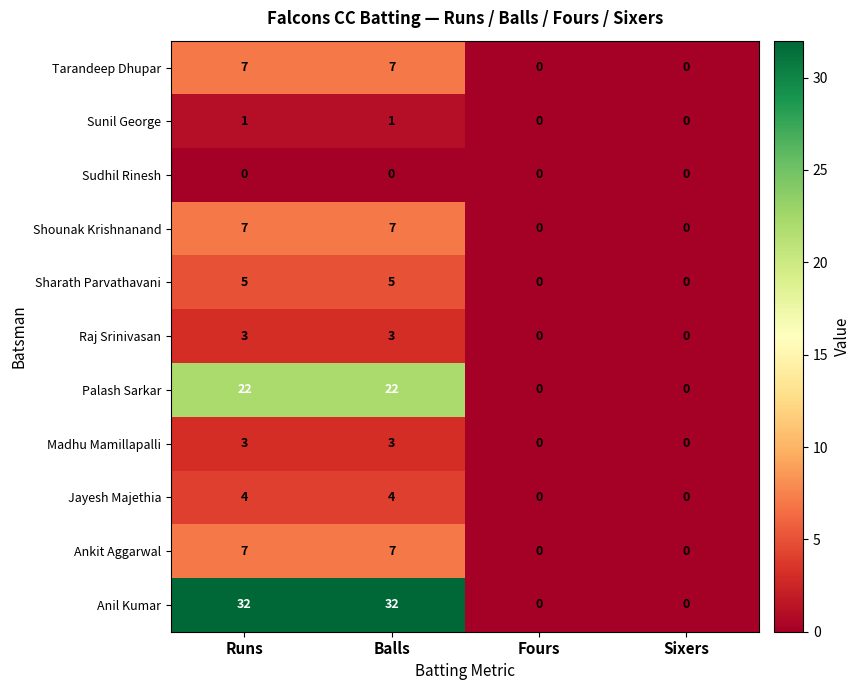

What is the highest value of the Jayesh Majethia series?

4